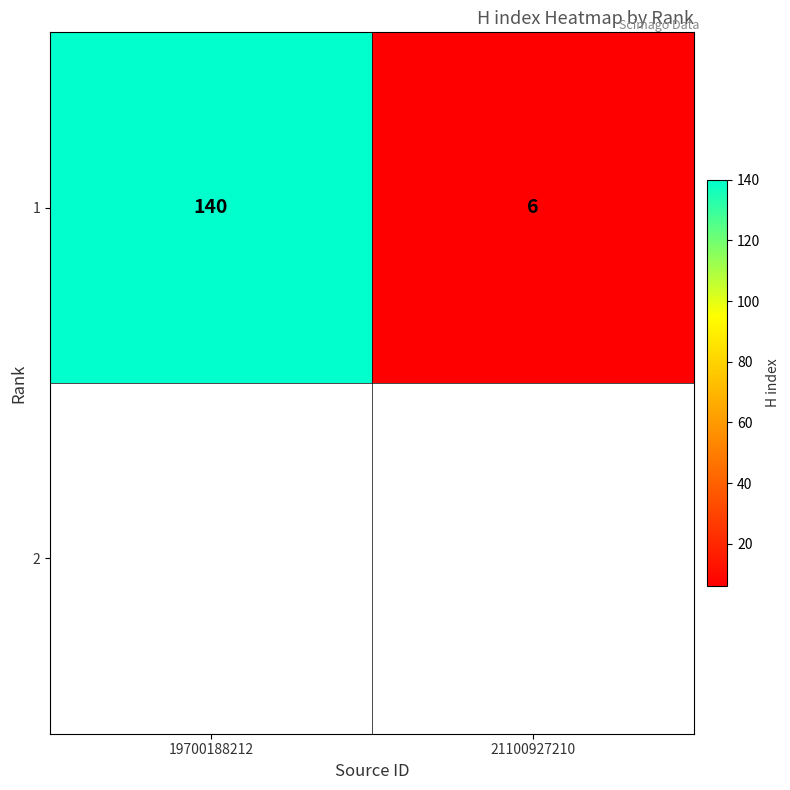

Is it true that the value at 19700188212 is 248?

False